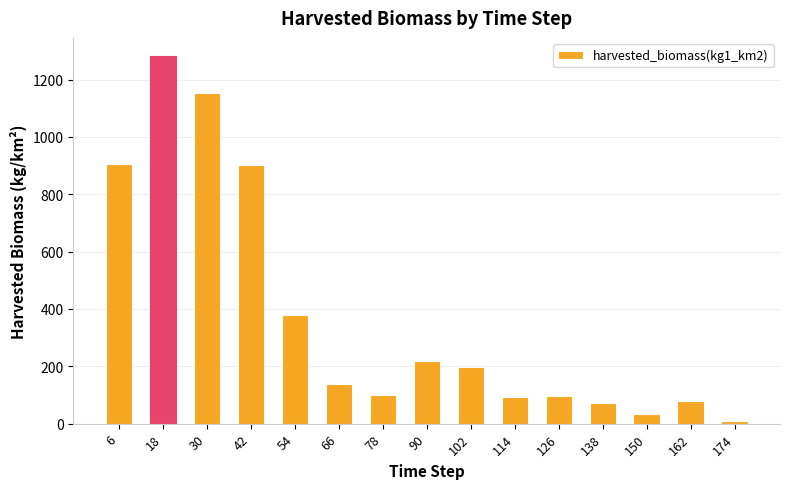

Which has a higher value, 18 or 42?

18